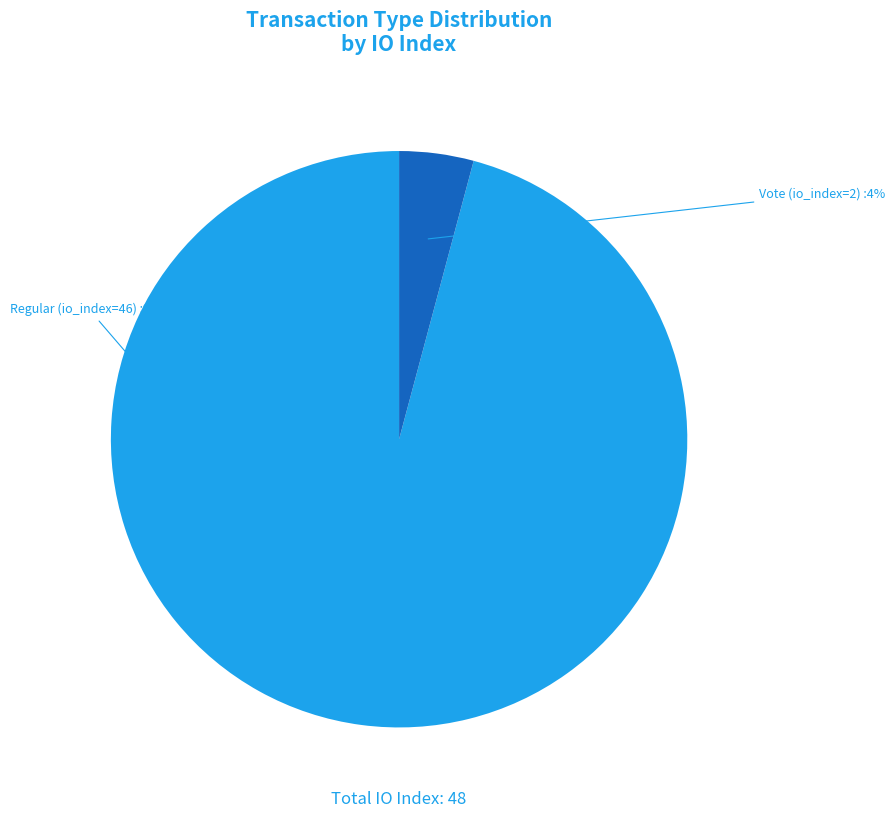

To the nearest percent, what is the average slice percentage?

50%